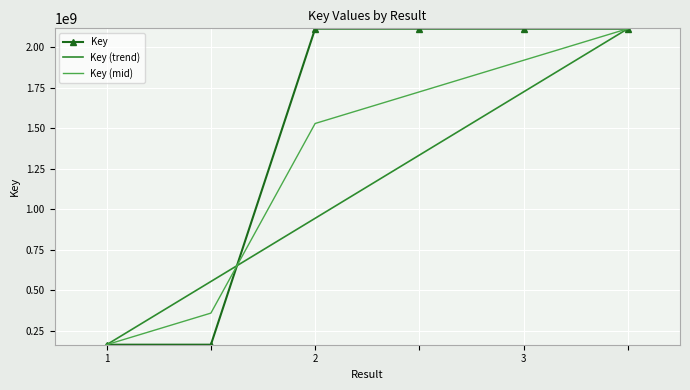

What is the smallest value displayed?

163741900.0